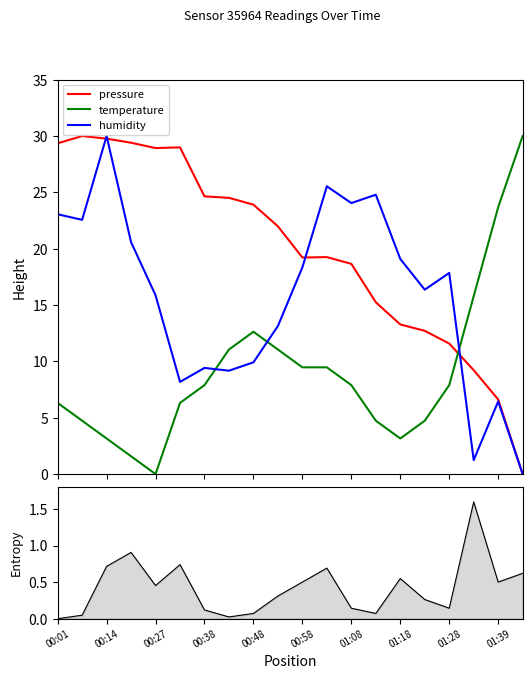

What is the maximum value for temperature?

30.0